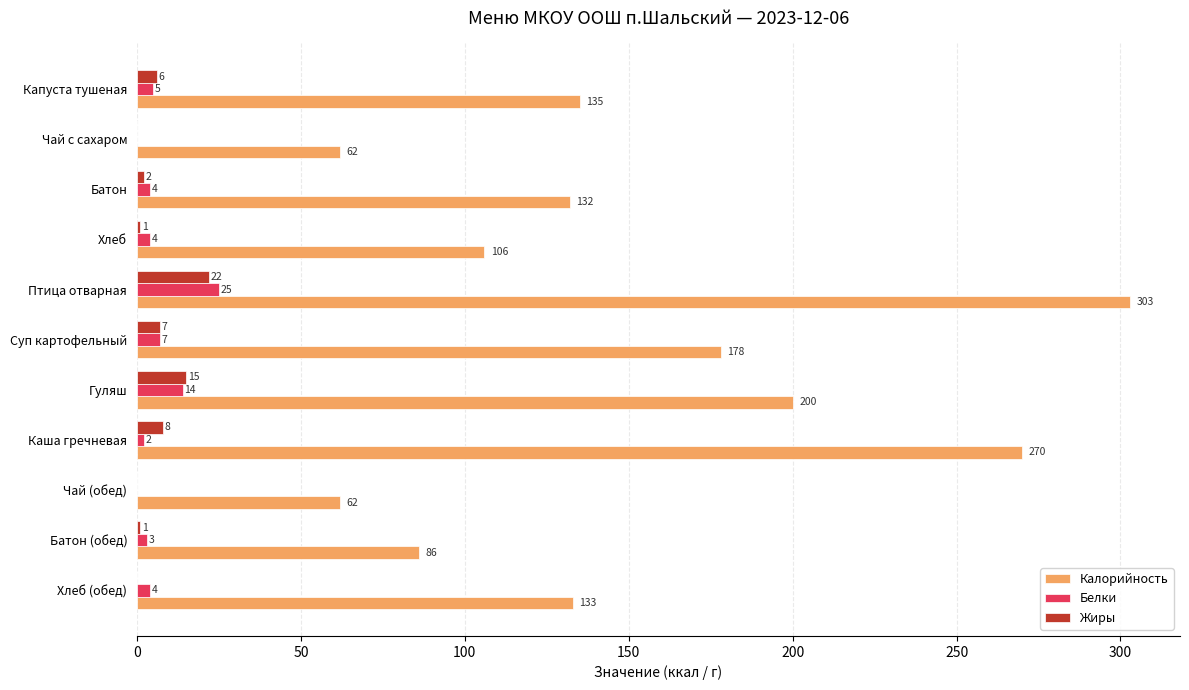

At which category is the sum across all series the highest?

Птица отварная